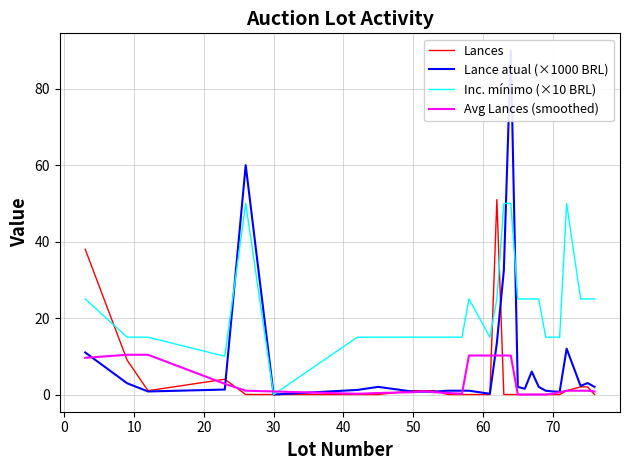

In Avg Lances (smoothed), how many points are lower than both neighbors (excluding endpoints)?

2